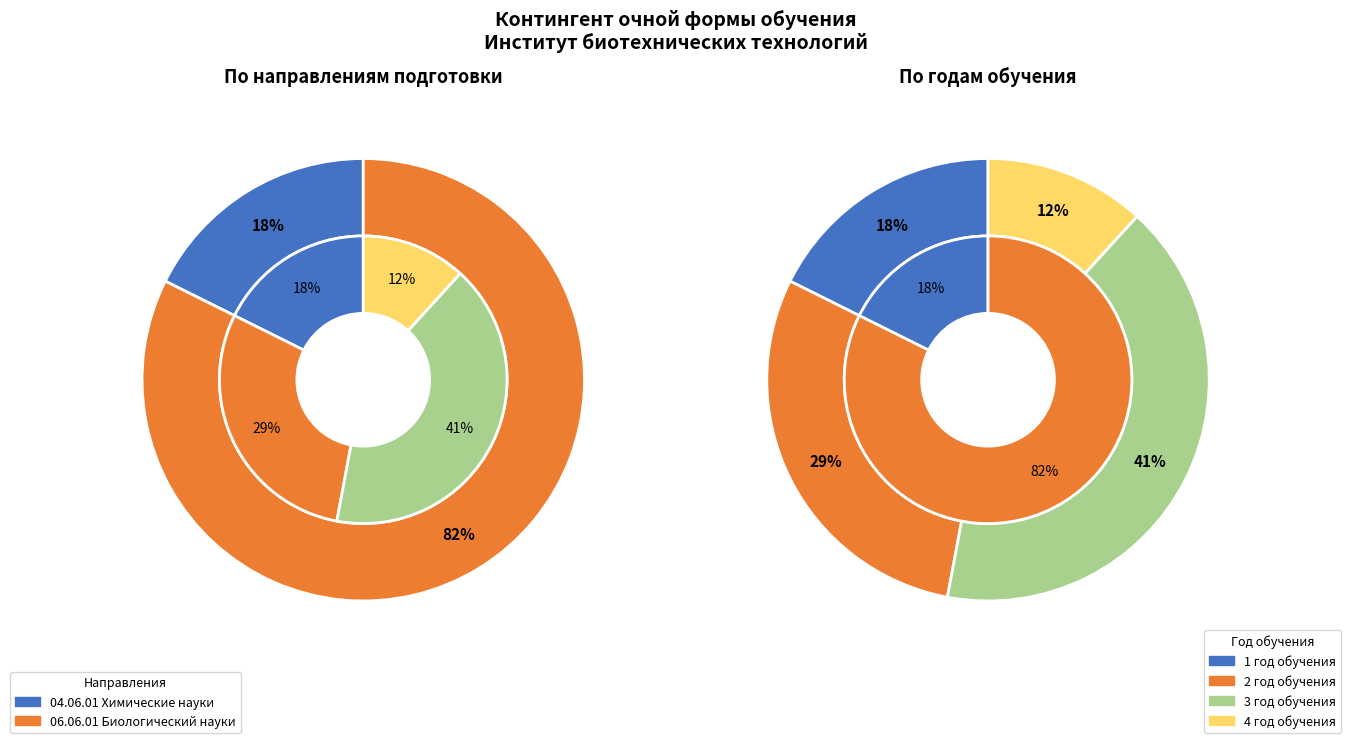

Is there any slice that represents more than half of the pie?

Yes